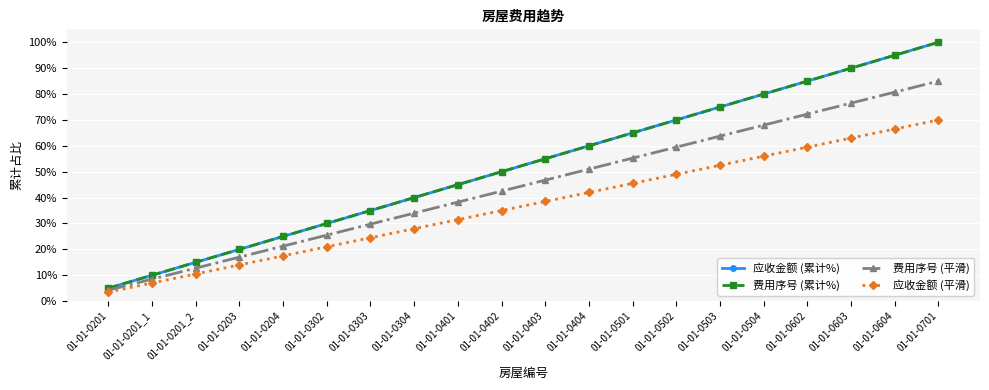

Which has a higher value, 01-01-0602 or 01-01-0502?

01-01-0602